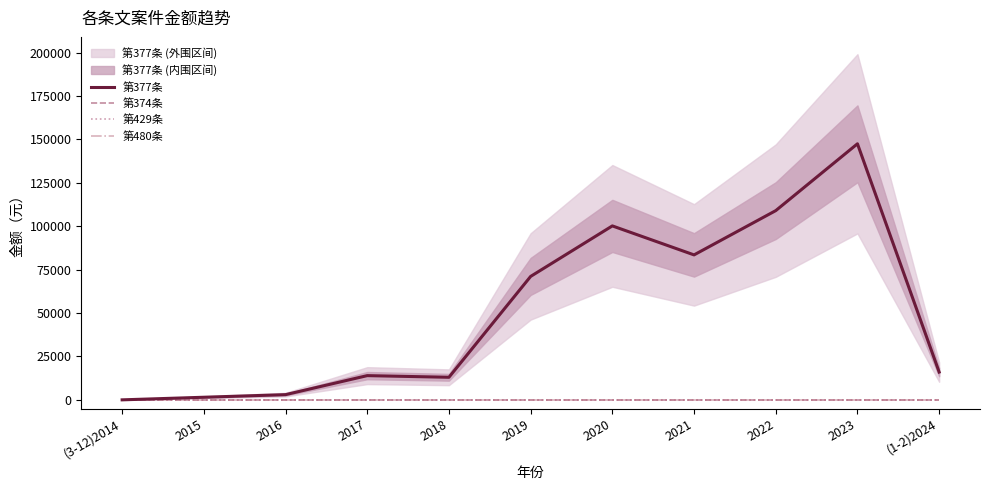

What position from the left is 2015?

2